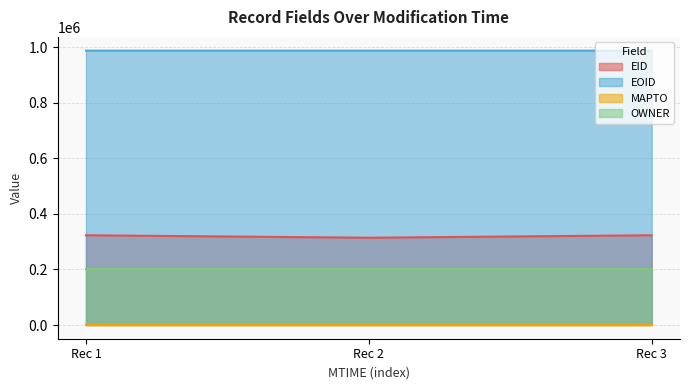

What is the greatest value displayed?

987668